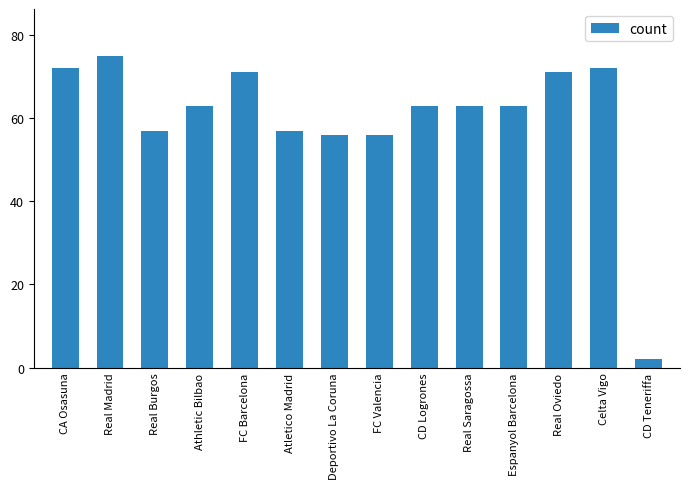

What position from the right is Espanyol Barcelona?

4